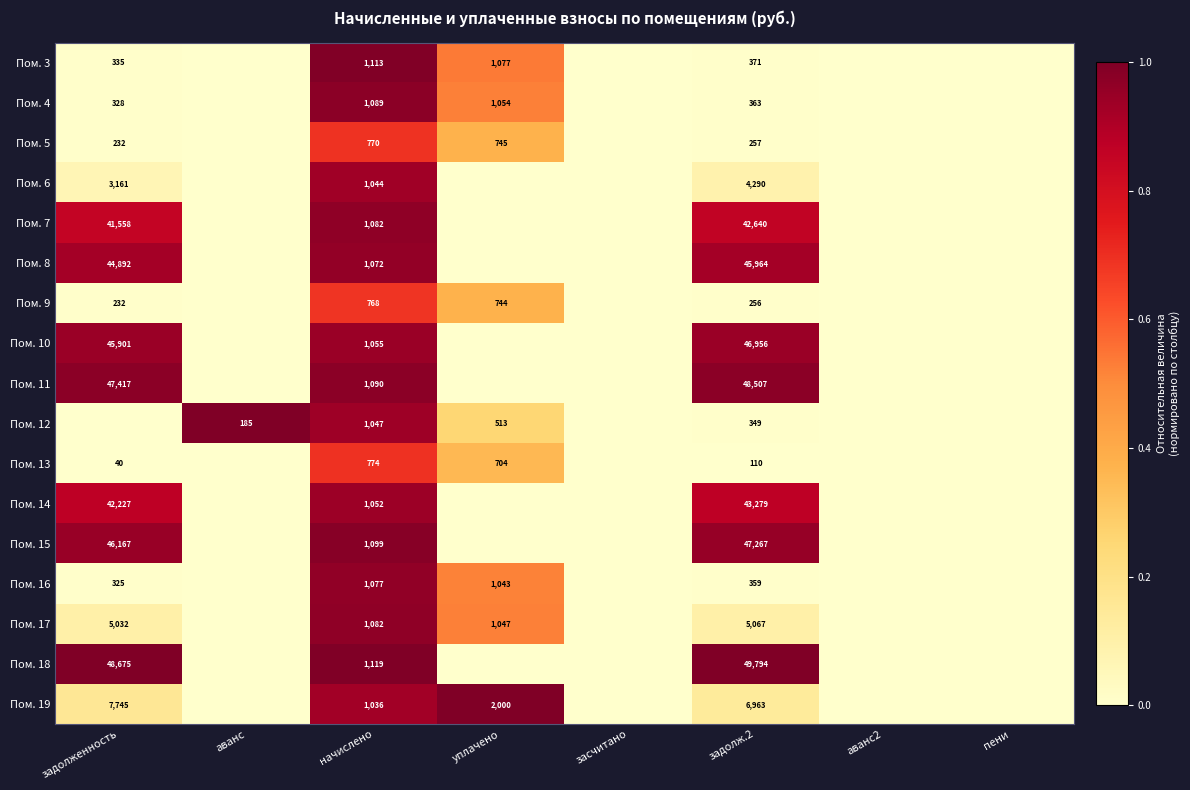

What is the sum of the Пом. 9 values at задолженность and задолж.2?

488